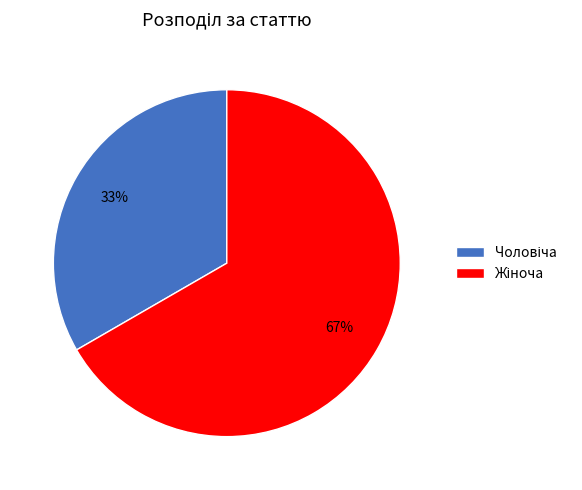

Is there a majority slice in this chart?

Yes